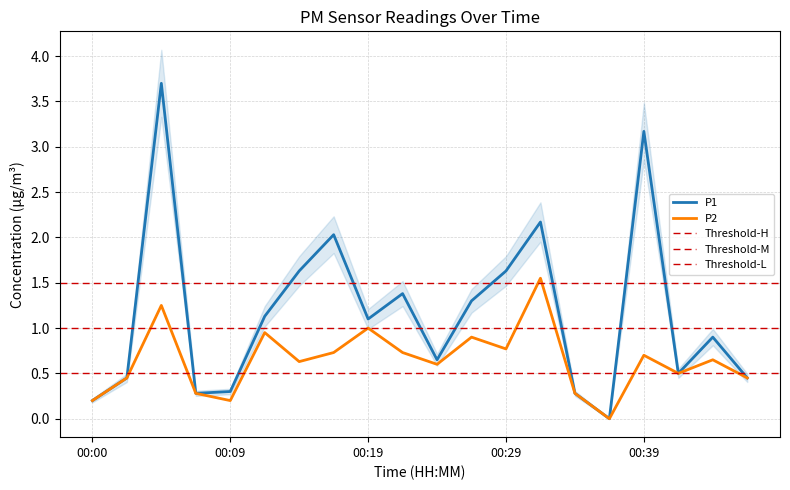

True or false: P1 has a value of 1.1 at 00:19.

True